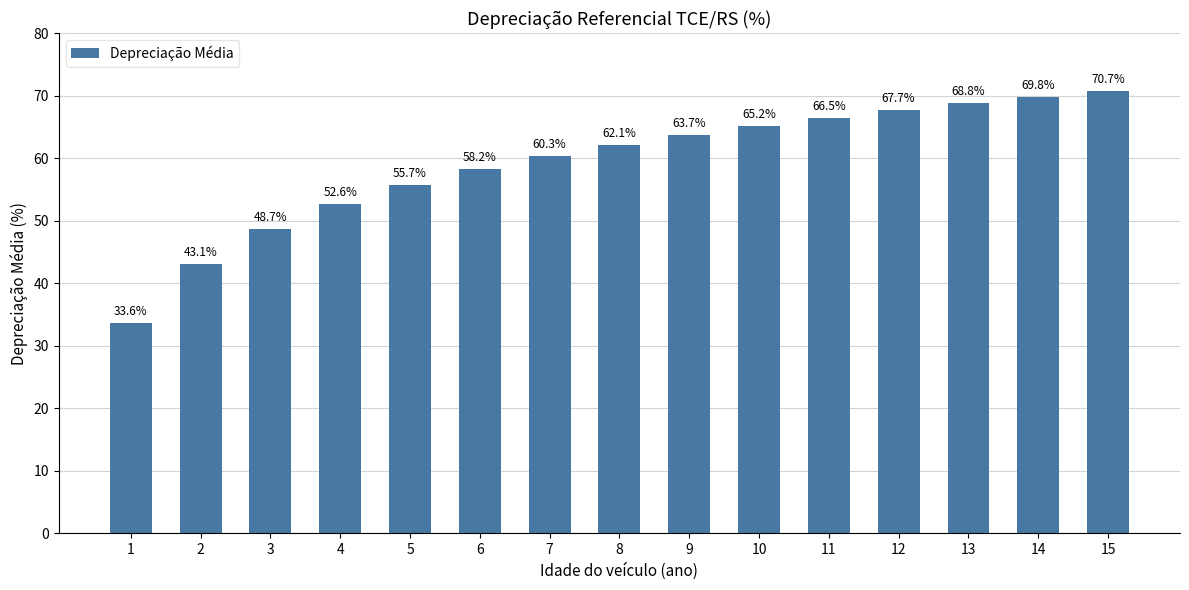

What is the difference between the values at 1 and 12?

34.0